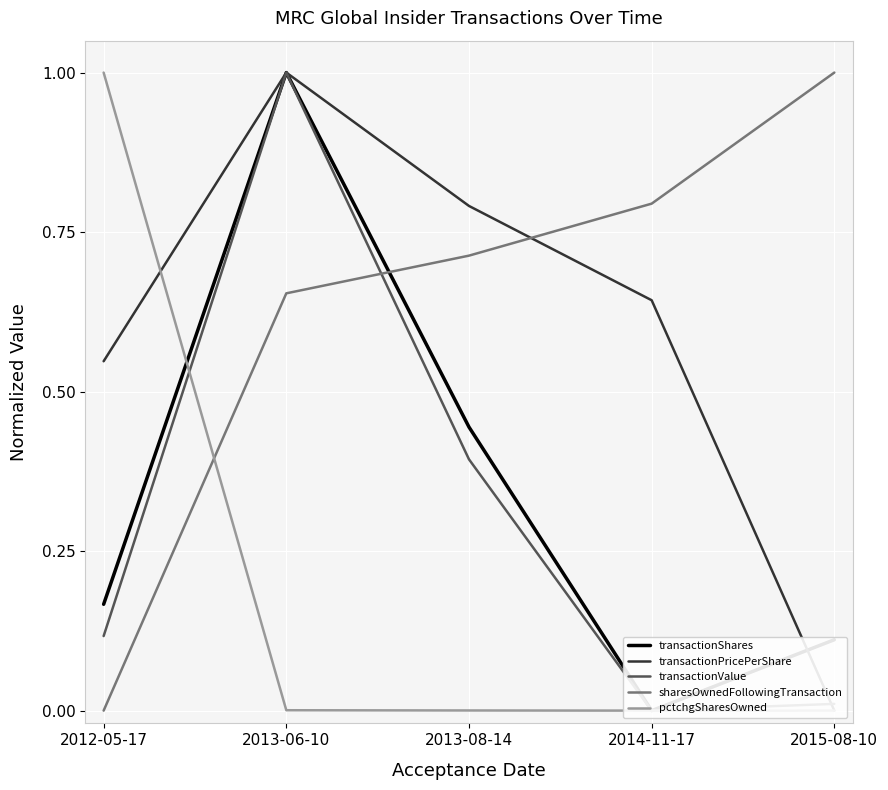

At which category does transactionShares reach its first local valley?

2014-11-17